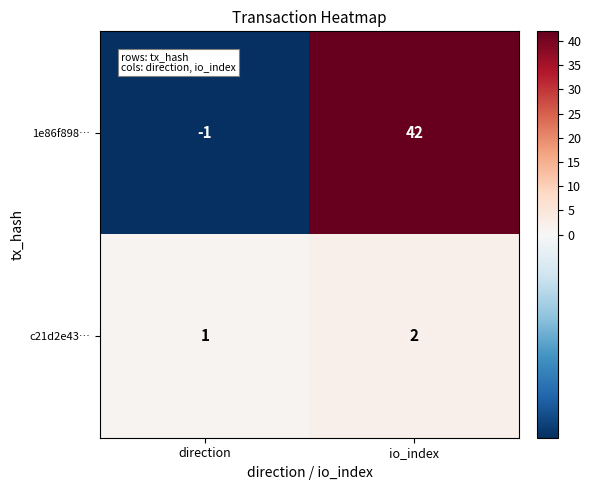

What is the difference between the maximum and minimum values in the 1e86f898… series?

43